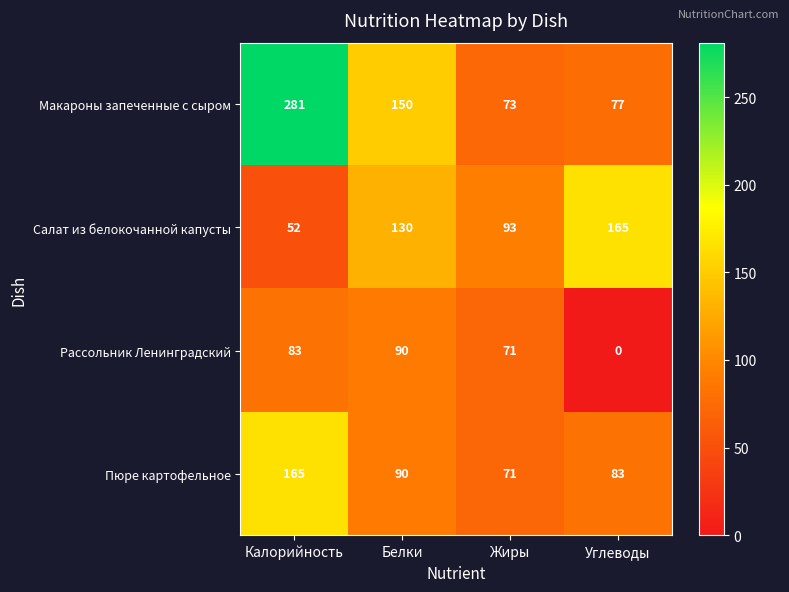

What is the difference between the Салат из белокочанной капусты values at Белки and Жиры?

37